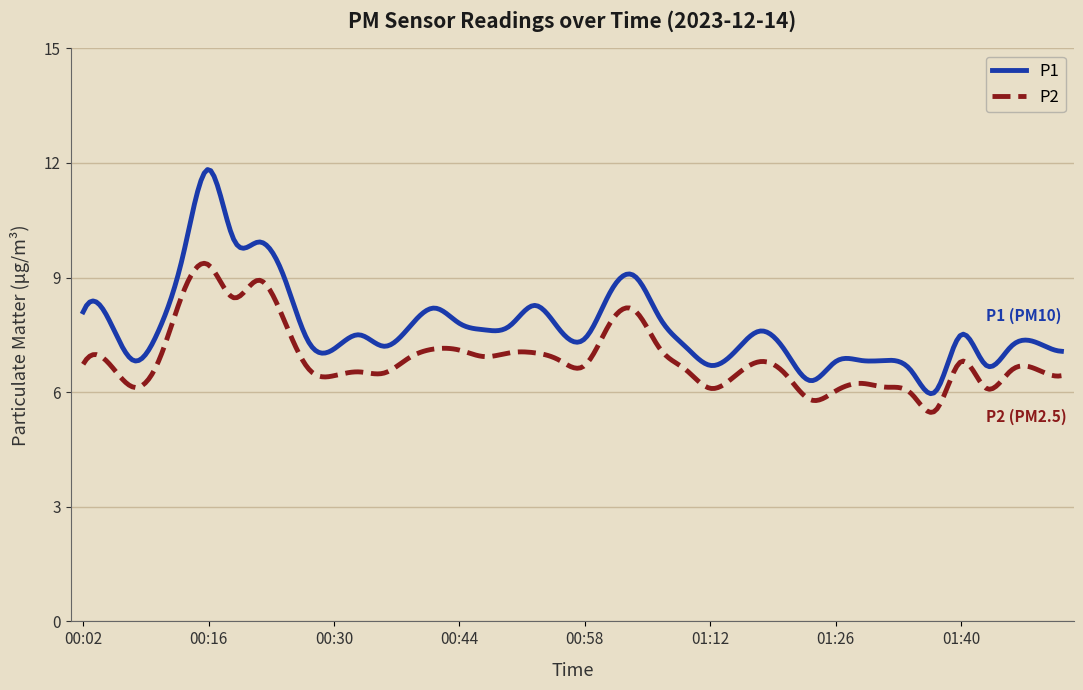

Which series has the largest range (max minus min)?

P1